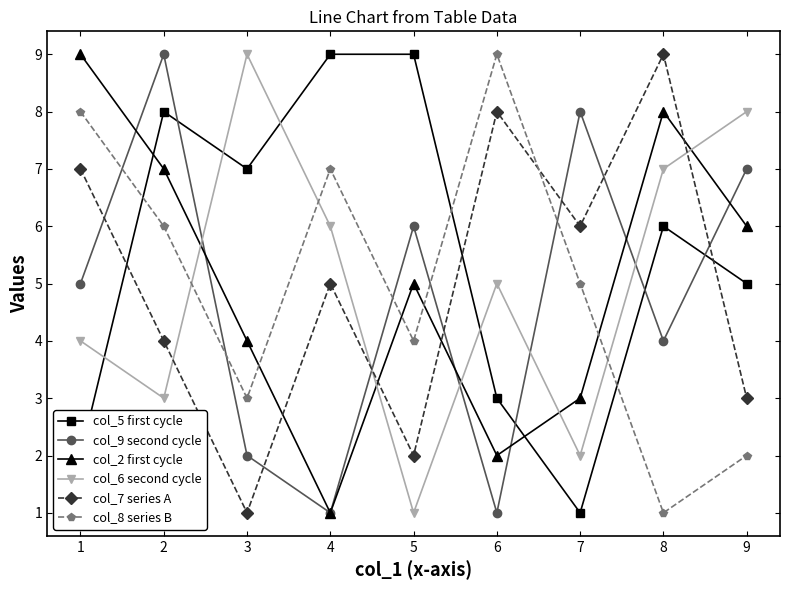

How many data points does each series have?

9